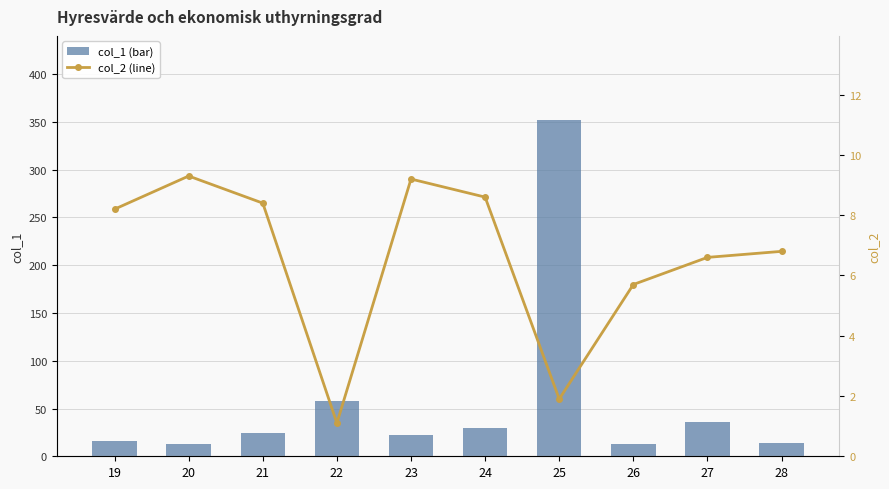

What is the maximum value for col_1 (bar)?

352